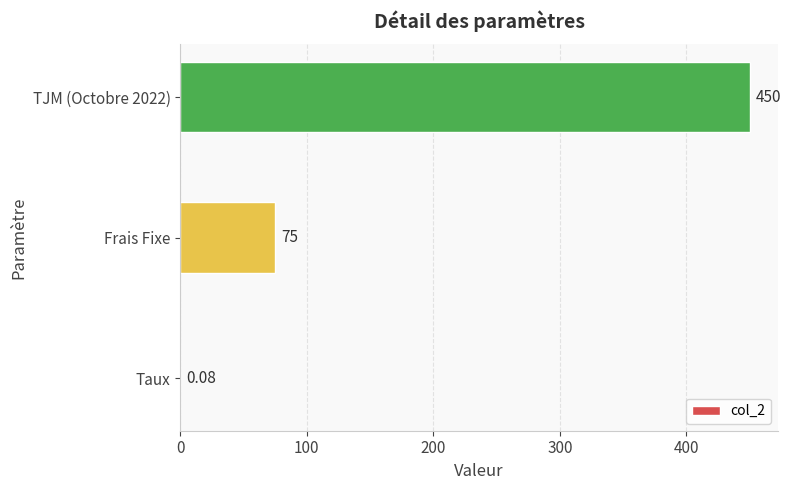

Between Frais Fixe and TJM (Octobre 2022), which is larger?

TJM (Octobre 2022)